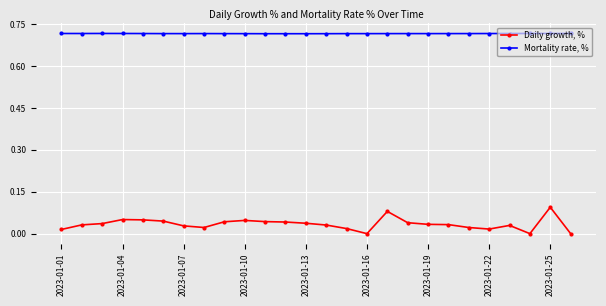

Rank the series by their maximum value, from lowest to highest.

Daily growth, %, Mortality rate, %